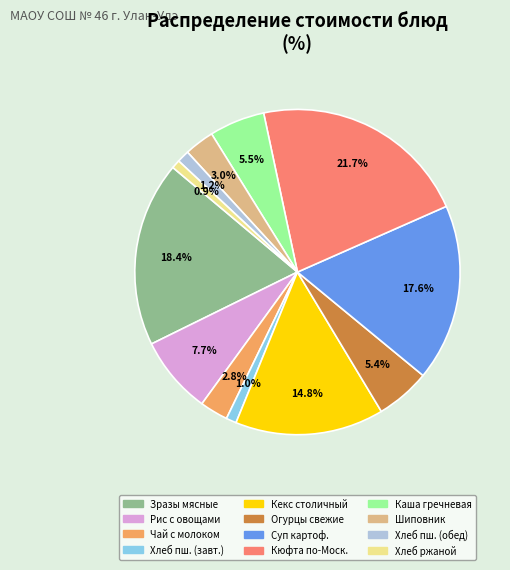

Does any single category account for the majority?

No